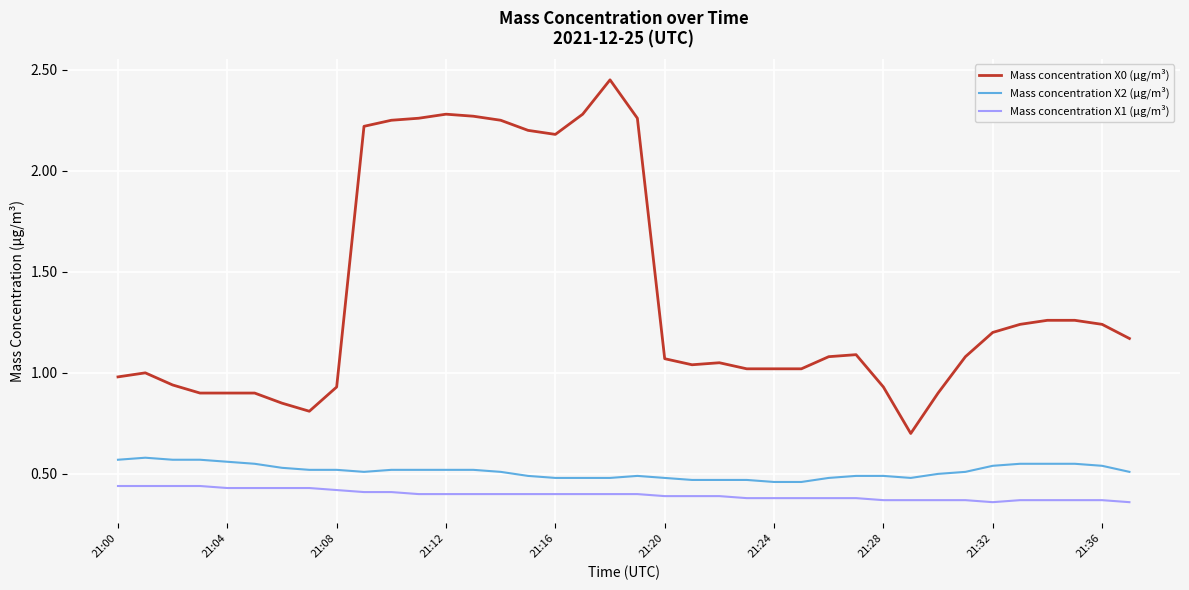

Rank the series by their maximum value, from highest to lowest.

Mass concentration X0 (μg/m³), Mass concentration X2 (μg/m³), Mass concentration X1 (μg/m³)